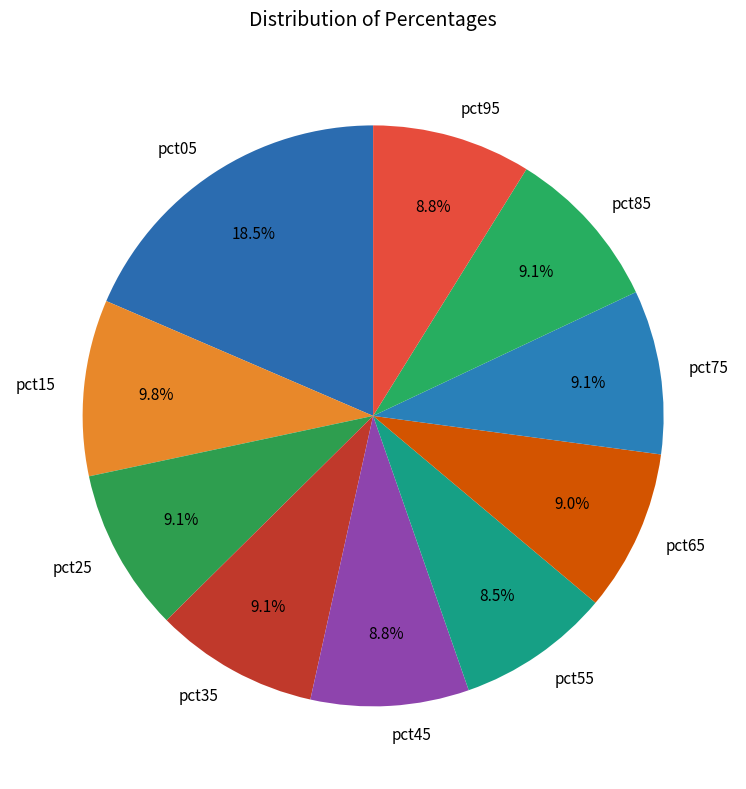

Which category has the biggest portion of the pie?

pct05